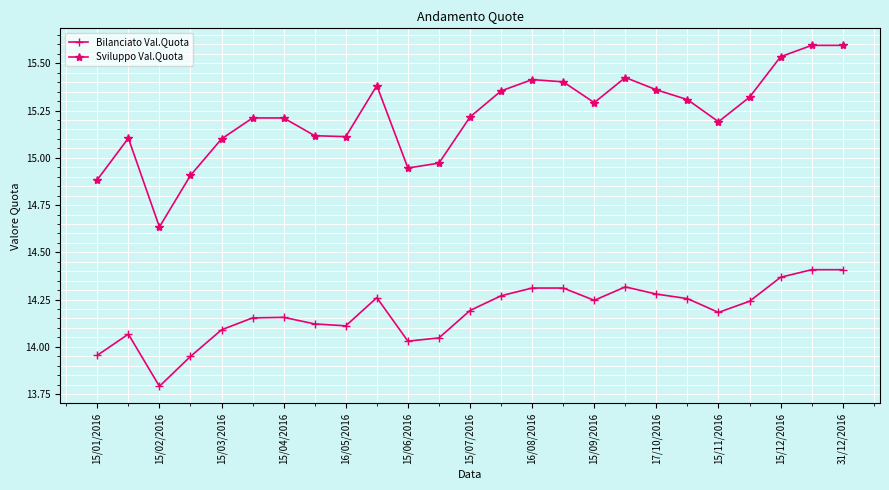

What is the difference between the maximum and second lowest values in the Sviluppo Val.Quota series?

0.7